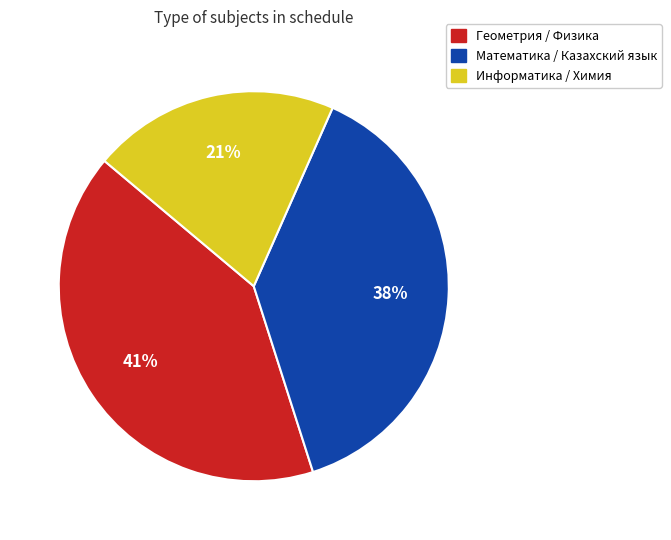

Does any single category account for the majority?

No